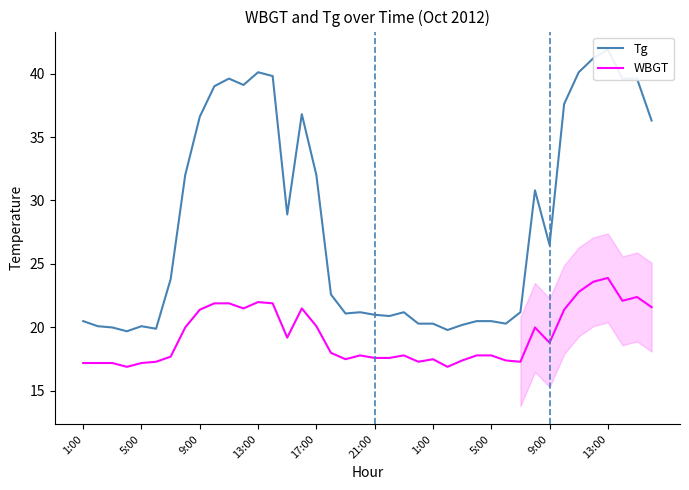

Reading right to left, extract all data points from this chart.

Tg: 36.3	39.6	39.6	41.9	41.2	40.1	37.6	26.5	30.8	21.2	20.3	20.5	20.5	20.2	19.8	20.3	20.3	21.2	20.9	21.0	21.2	21.1	22.6	32.0	36.8	28.9	39.8	40.1	39.1	39.6	39.0	36.6	32.0	23.8	19.9	20.1	19.7	20.0	20.1	20.5
WBGT: 21.6	22.4	22.1	23.9	23.6	22.8	21.4	18.8	20.0	17.3	17.4	17.8	17.8	17.4	16.9	17.5	17.3	17.8	17.6	17.6	17.8	17.5	18.0	20.1	21.5	19.2	21.9	22.0	21.5	21.9	21.9	21.4	20.0	17.7	17.3	17.2	16.9	17.2	17.2	17.2